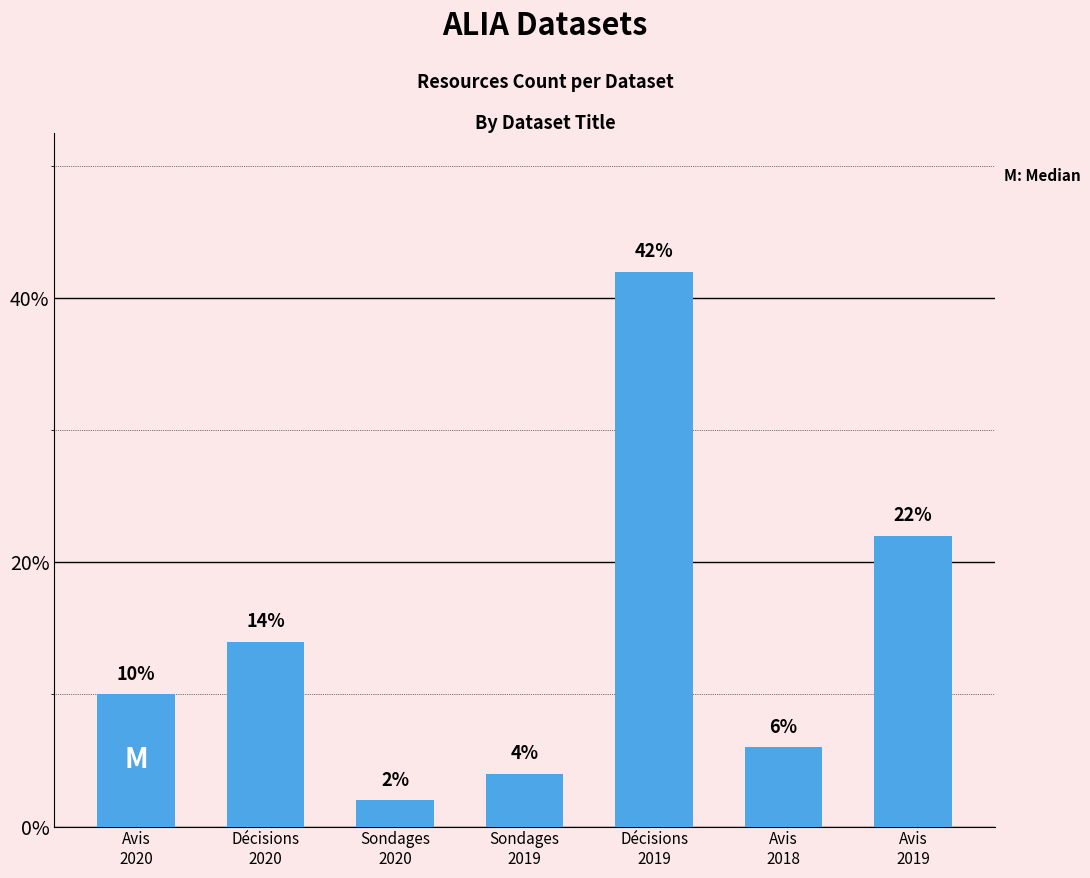

Reading left to right, what are all the values shown in this chart?

Avis
2020=10.0	Décisions
2020=14.0	Sondages
2020=2.0	Sondages
2019=4.0	Décisions
2019=42.0	Avis
2018=6.0	Avis
2019=22.0